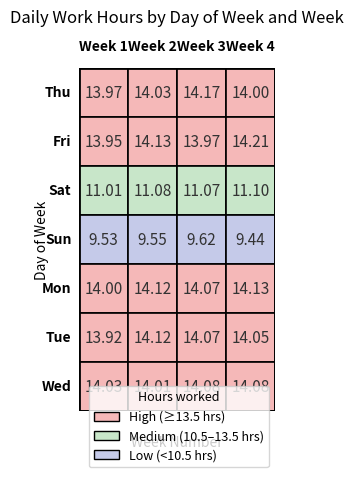

At which label is Thu closest to 14?

3